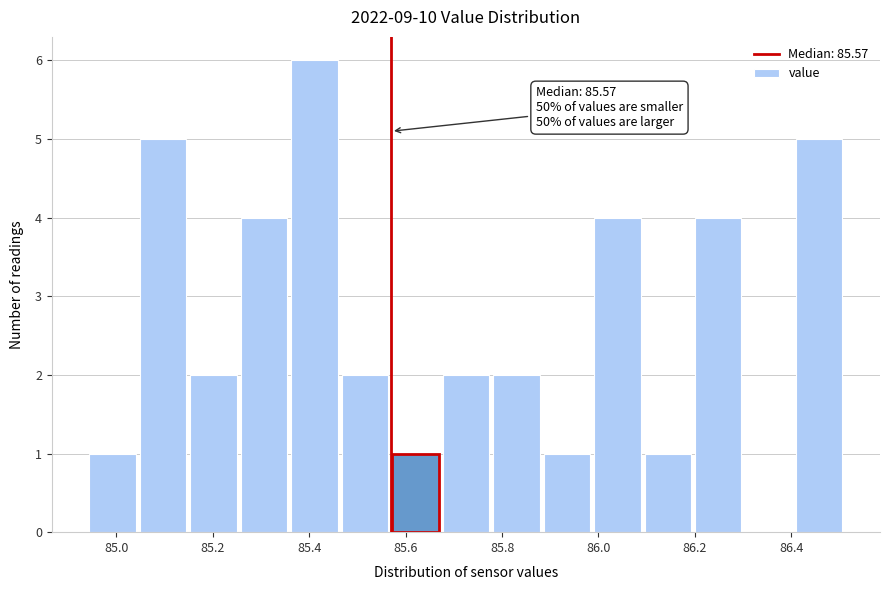

Which range on the x-axis has the tallest bar?

85.36 to 85.46